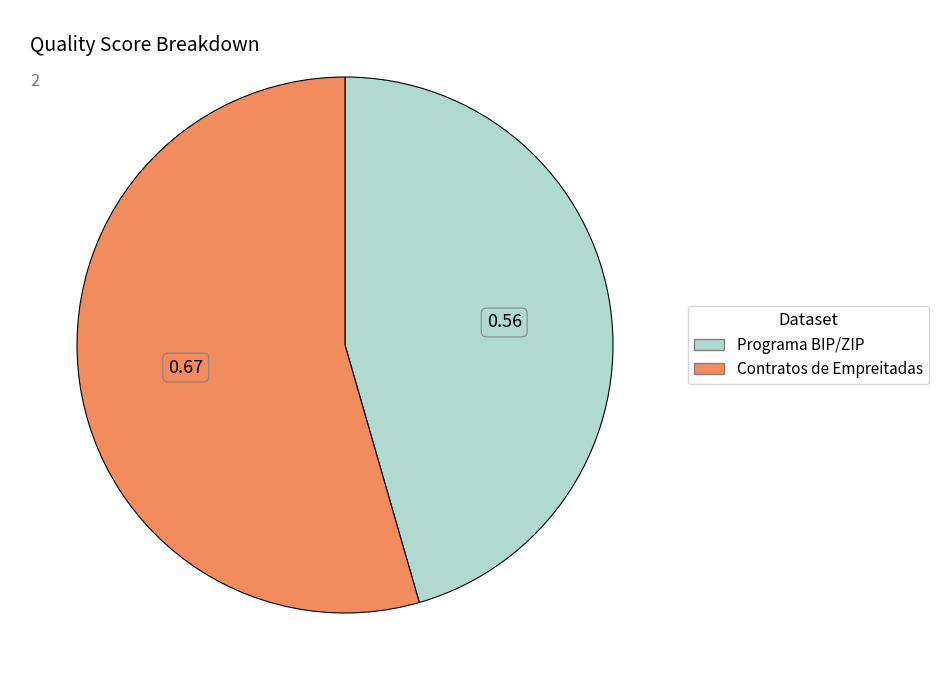

What is the smallest slice in the pie chart?

Programa BIP/ZIP